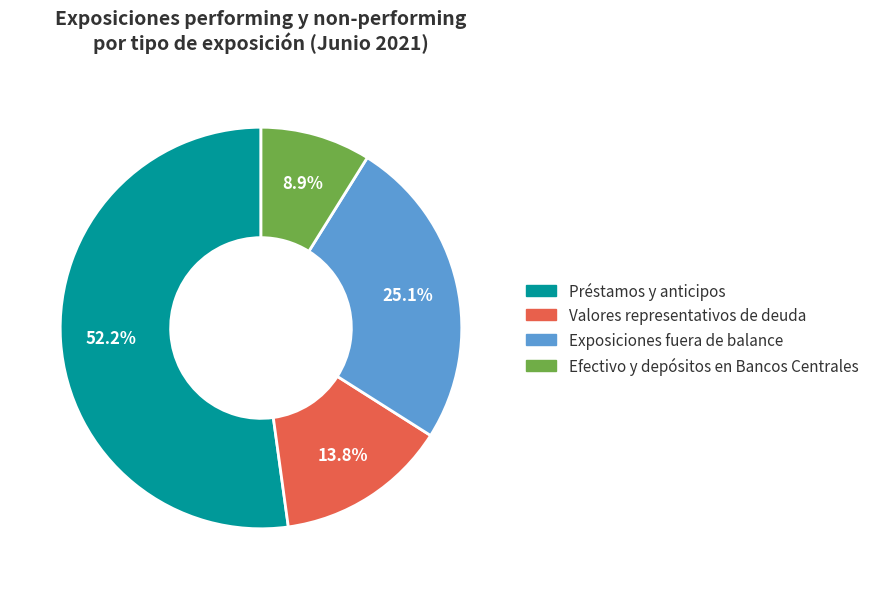

Approximately how many times larger is the value at Exposiciones fuera de balance compared to Valores representativos de deuda?

1.8